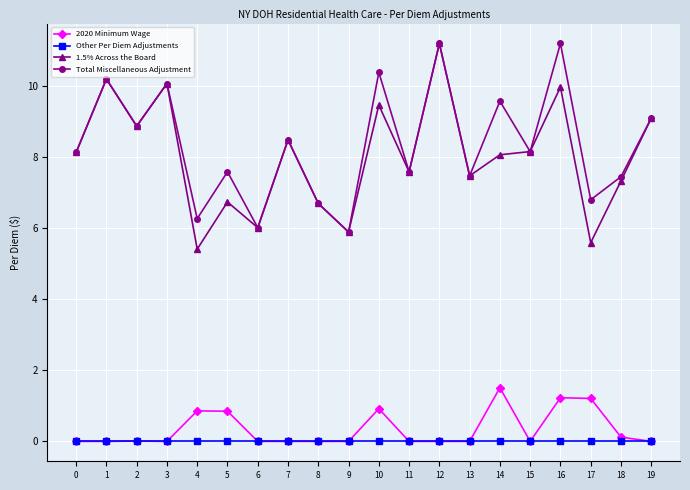

At 14, list the series in order from largest to smallest.

Total Miscellaneous Adjustment, 1.5% Across the Board, 2020 Minimum Wage, Other Per Diem Adjustments